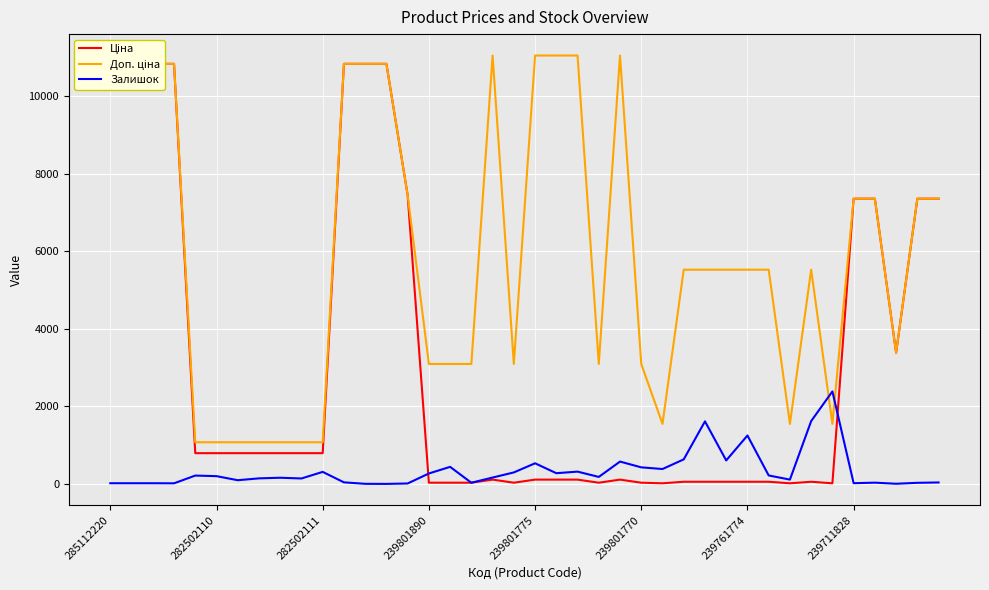

What is the difference between the Залишок values at 35 and 26?

366.0